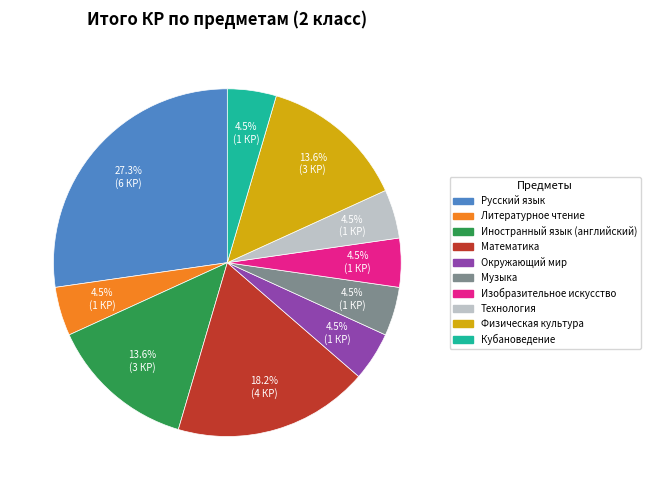

The Кубановедение slice represents 17% of the pie. True or false?

False